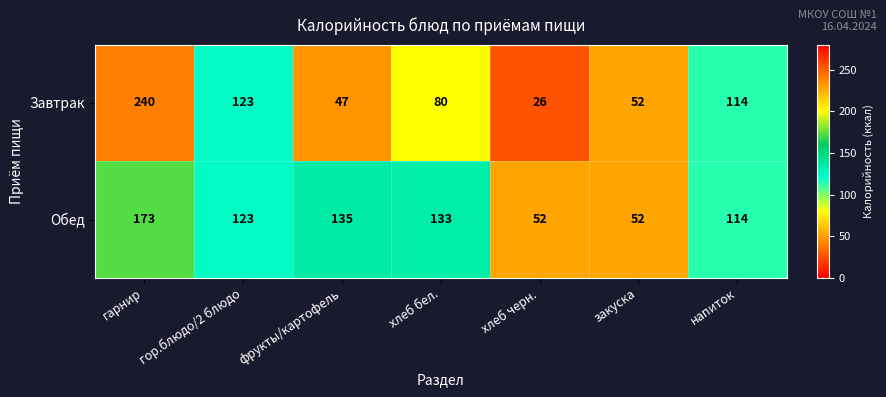

Which category has the lowest value across all series?

хлеб черн.